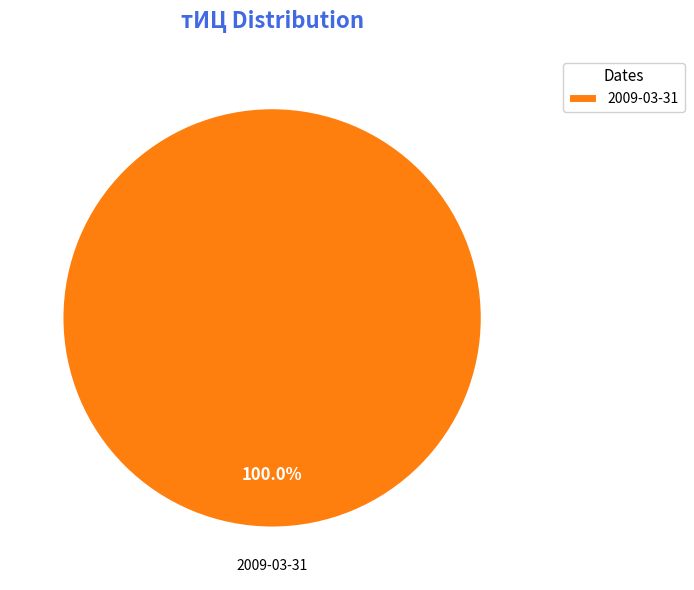

Is 2009-03-31 the majority of the pie?

Yes